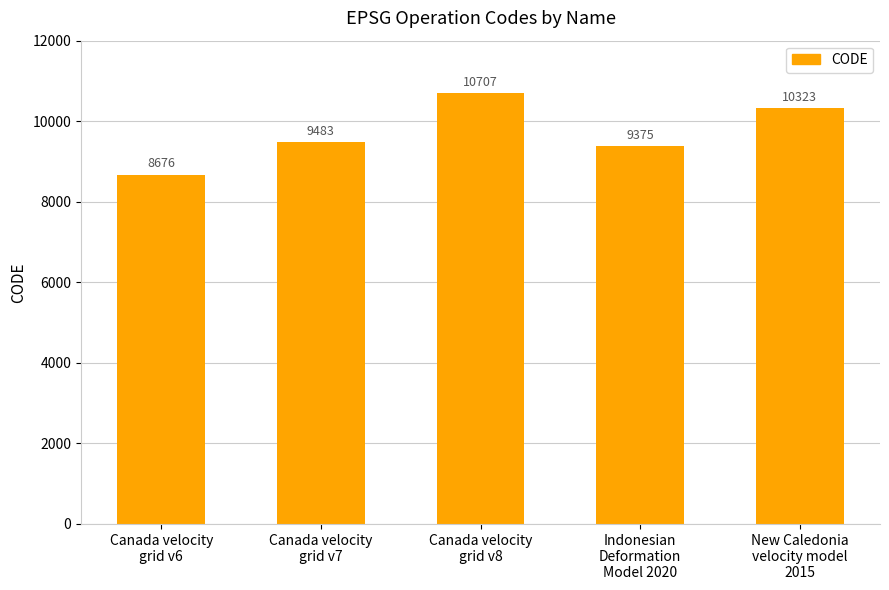

How many values are below 9483?

2